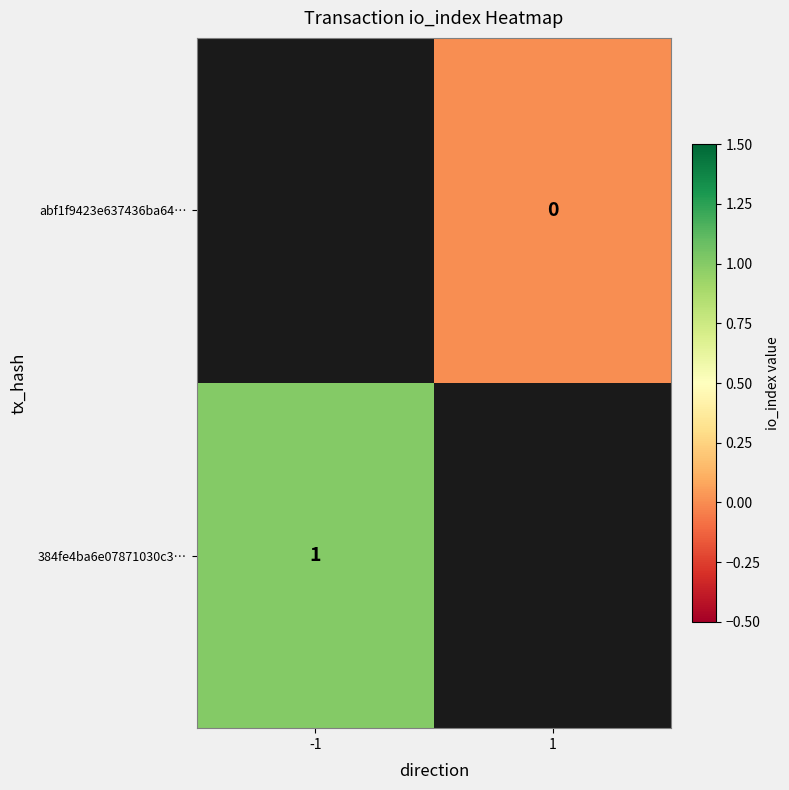

The 384fe4ba6e07871030c3… series shows 0.7 at -1. True or false?

False